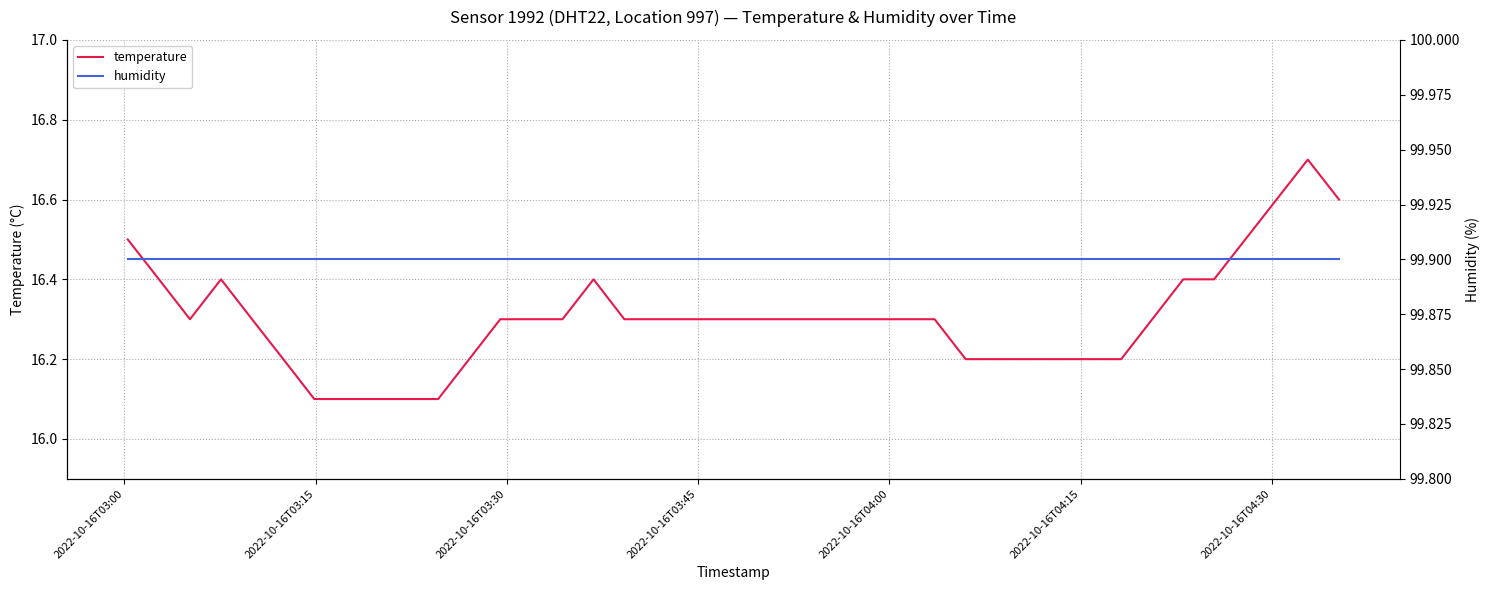

Which series has the largest total across all categories?

humidity